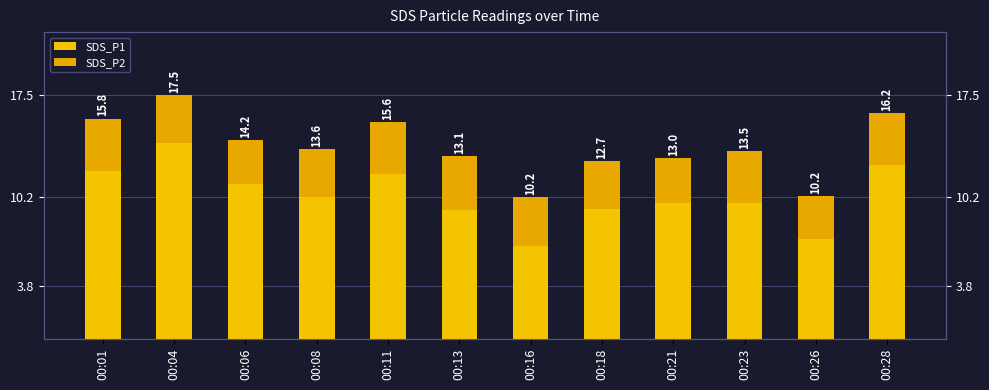

What is the sum of the SDS_P1 values at 00:13 and 00:11?

28.7